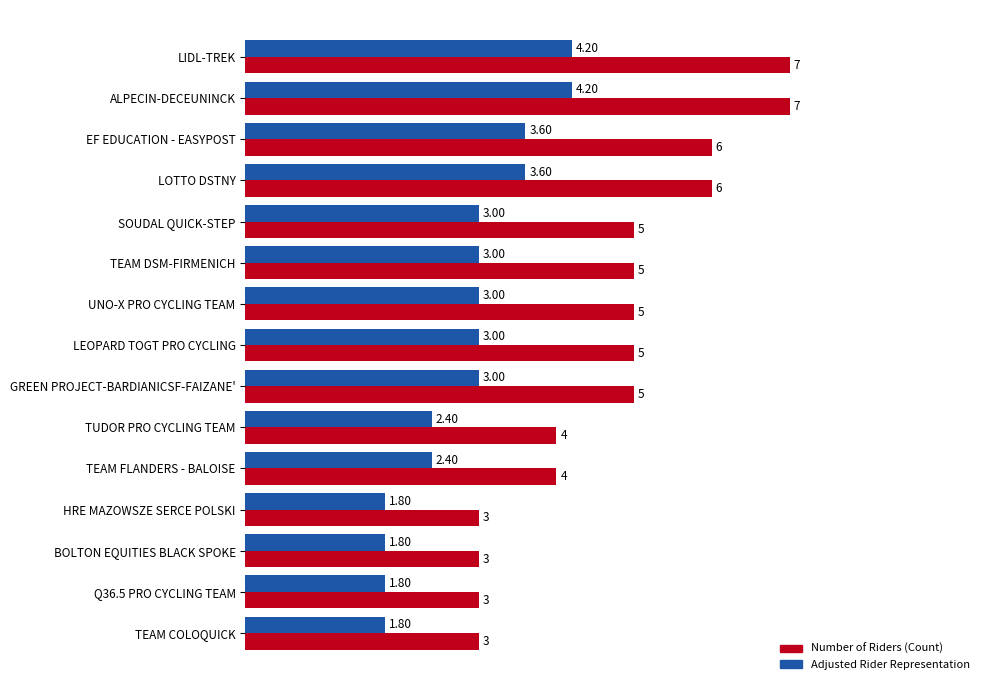

What is the difference between the second highest and minimum values in the Number of Riders (Count) series?

4.0